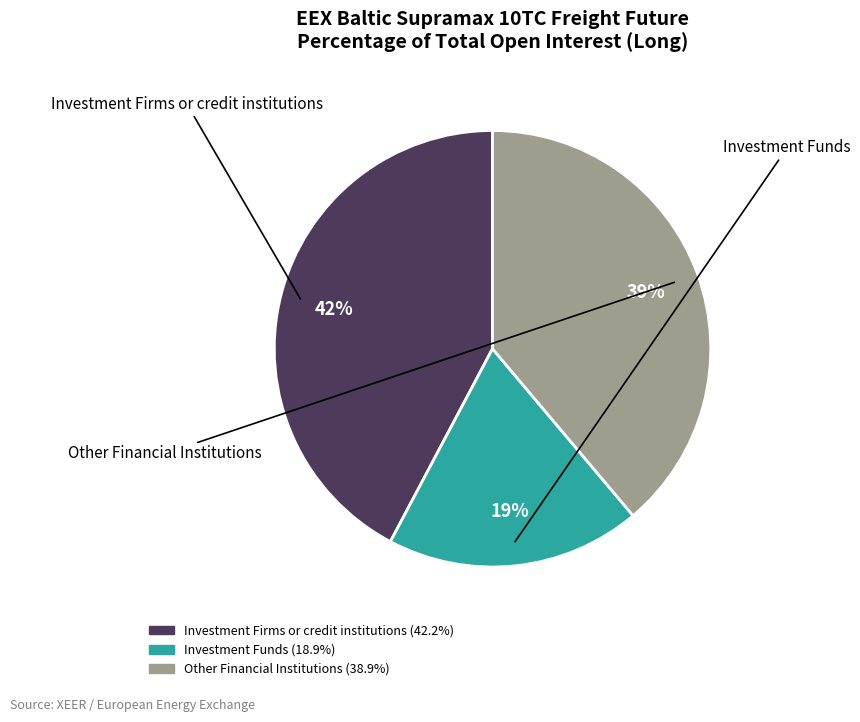

To the nearest percent, what is the difference between the largest and smallest slice percentages?

23%